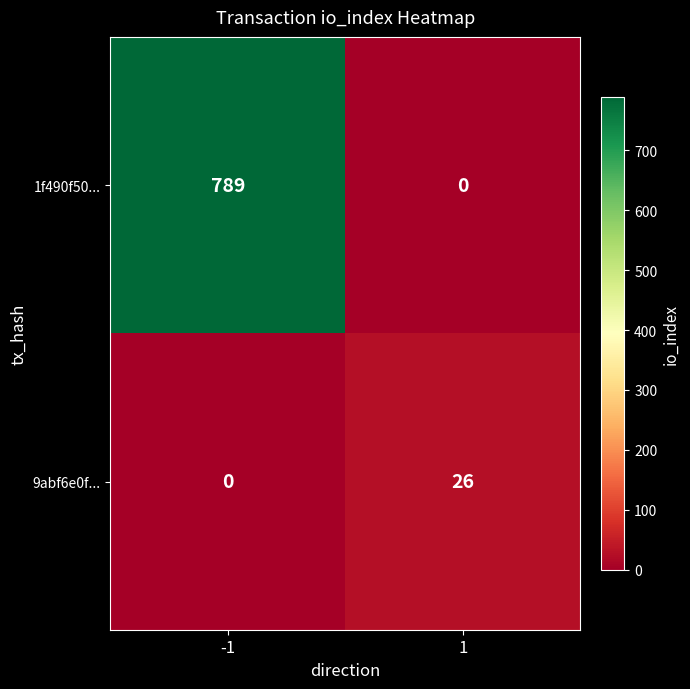

Which series has the largest total across all categories?

1f490f50...